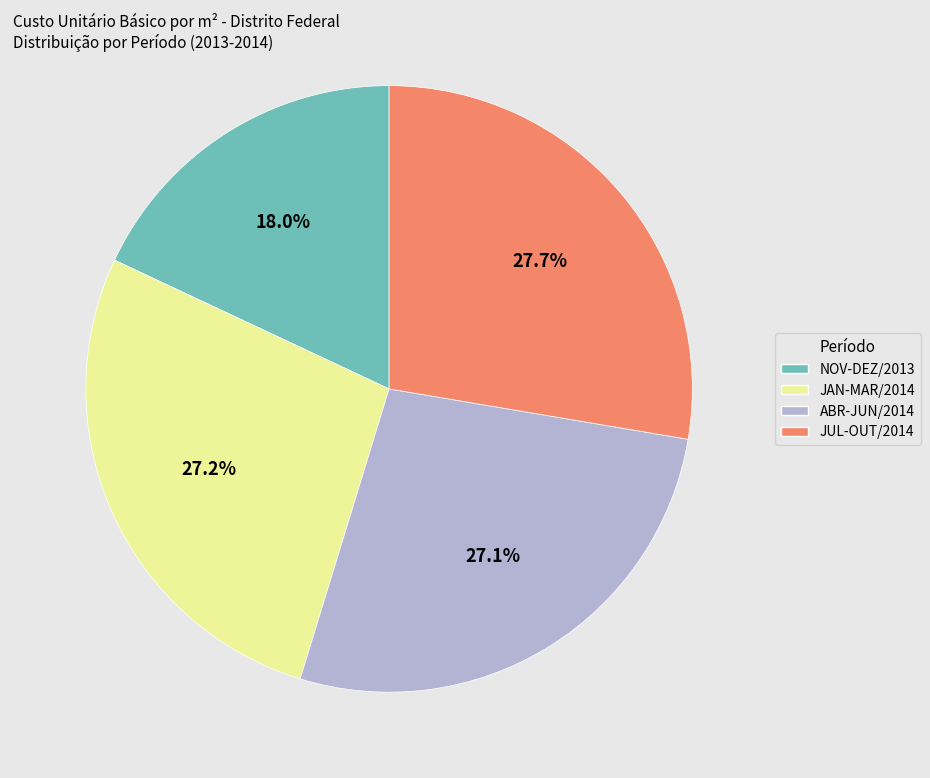

Does JAN-MAR/2014 account for over 50% of the chart?

No